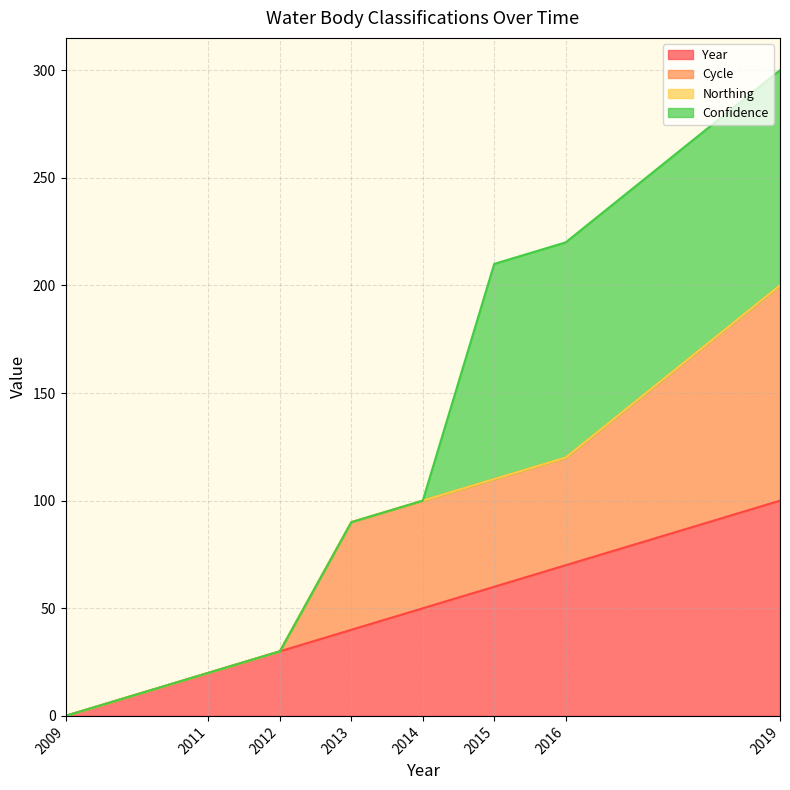

The Year series shows 32 at 2015. True or false?

False